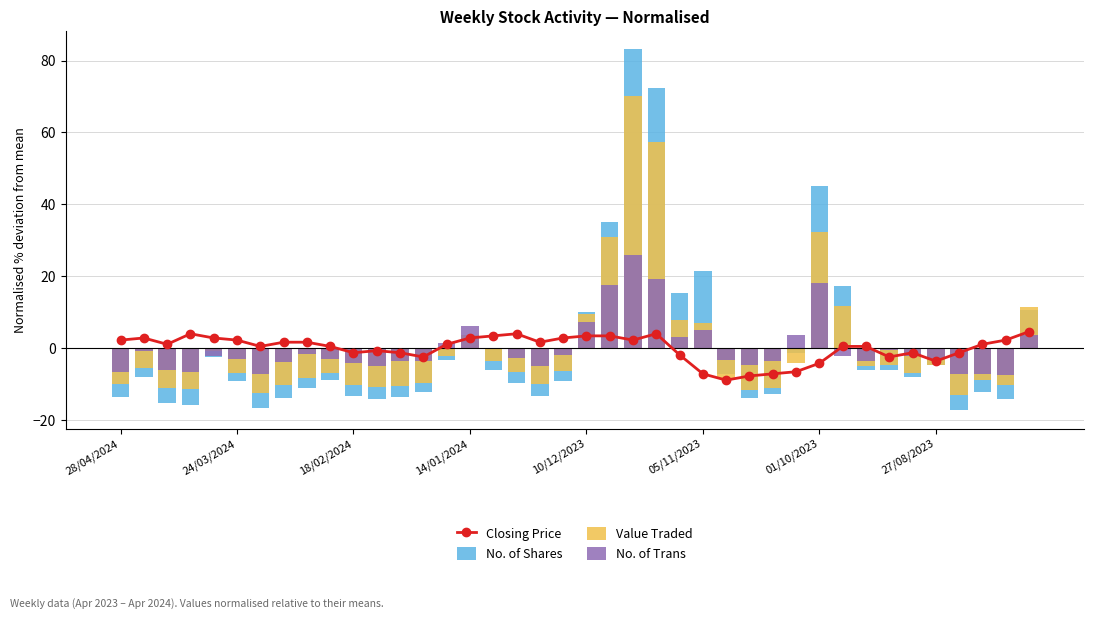

Rank the categories by Value Traded value from lowest to highest.

36, 01/10/2023, 27, 14/01/2024, 18/02/2024, 28, 11, 12, 38, 27/08/2023, 10, 28/04/2024, 18, 13, 37, 26, 8, 05/11/2023, 34, 9, 17, 19, 24/03/2024, 32, 33, 35, 29, 16, 14, 10/12/2023, 15, 25, 24, 20, 39, 31, 21, 30, 23, 22